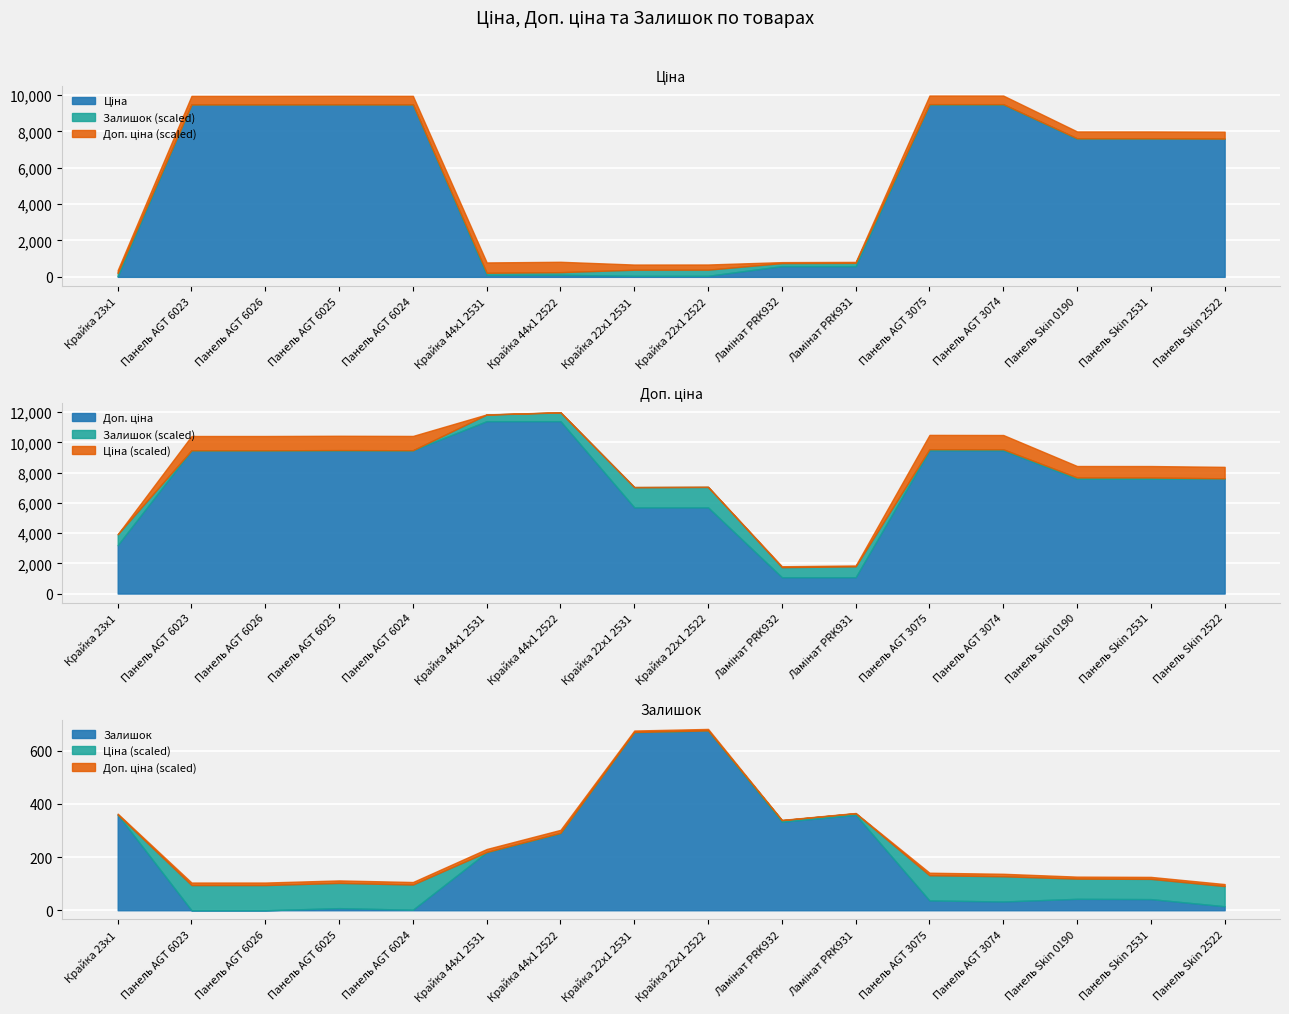

What is the label of the 14th point from the left?

Панель Skin 0190